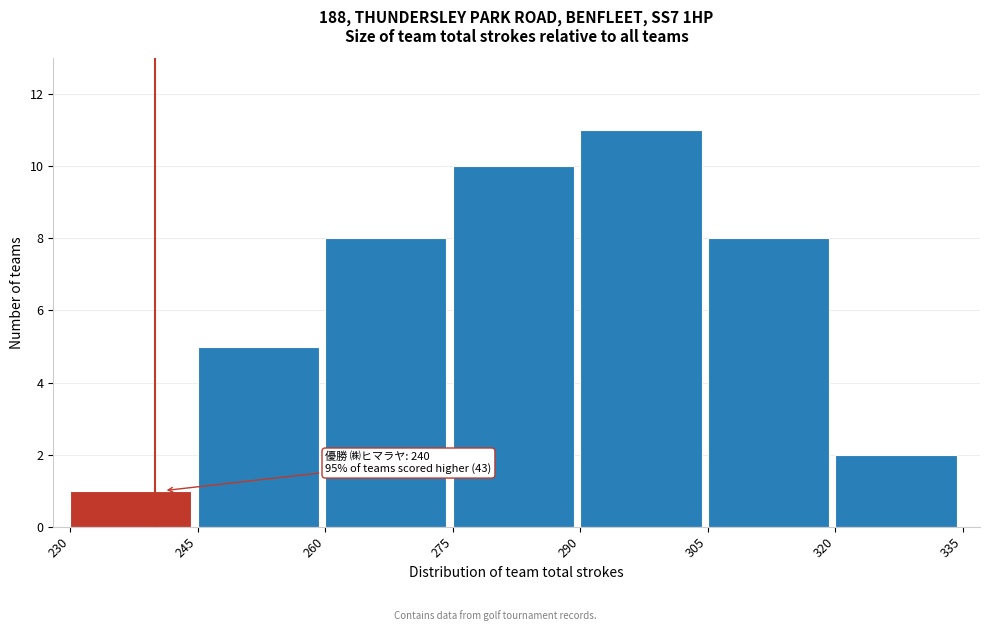

Which range on the x-axis has the tallest bar?

290 to 305